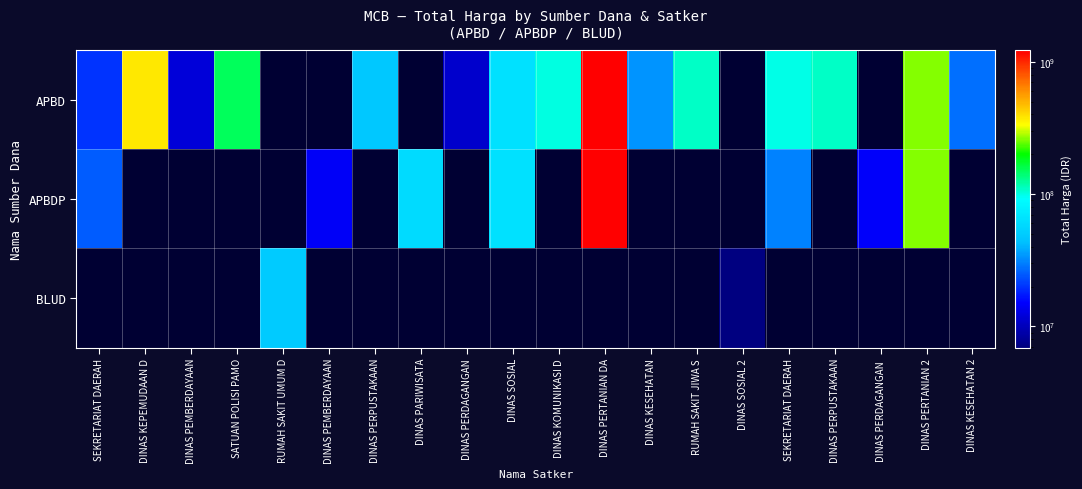

What is the minimum value shown in the chart?

6936000.0